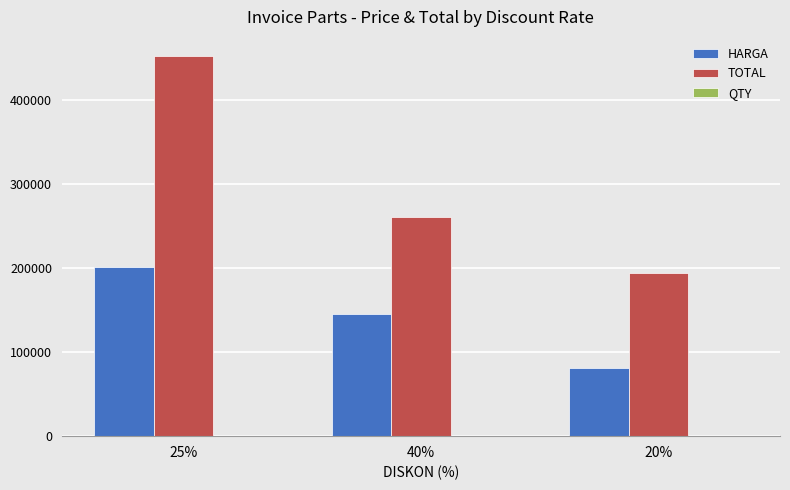

Are the bars horizontal?

No